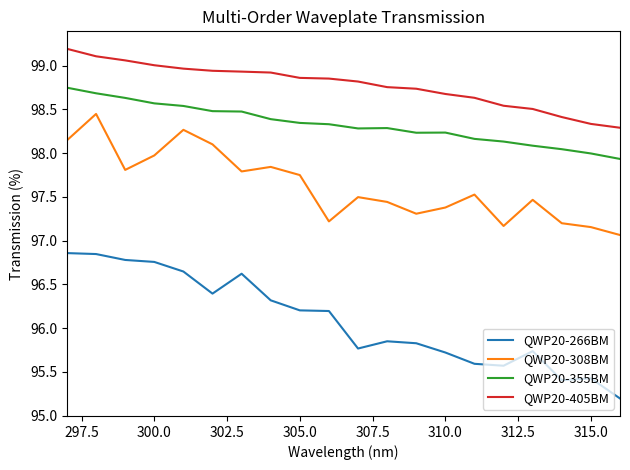

How many data points in QWP20-355BM are above 98?

18